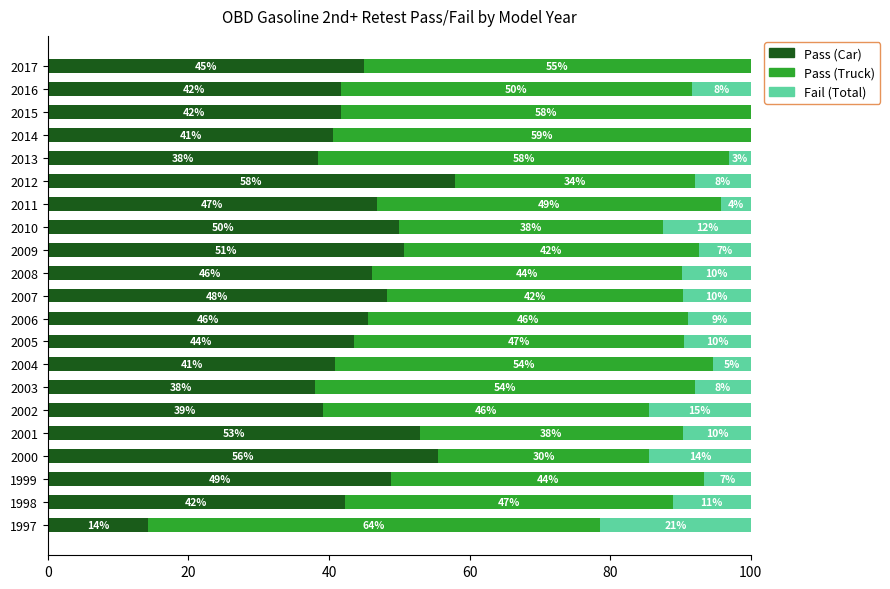

What is the total value across all series at 2009?

100.0